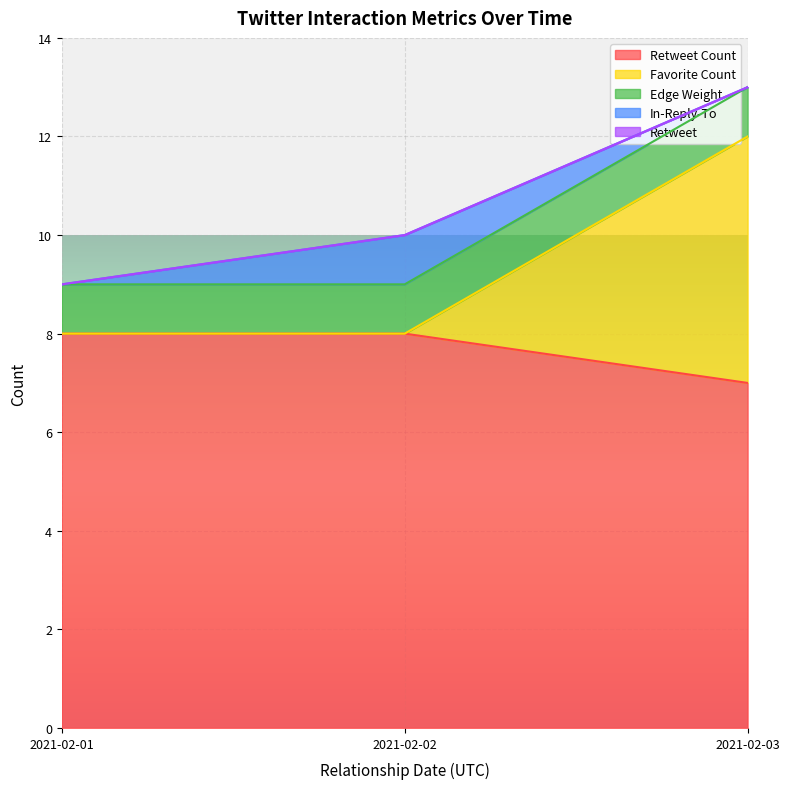

True or false: Retweet has more than 1 points higher than both neighbors.

False